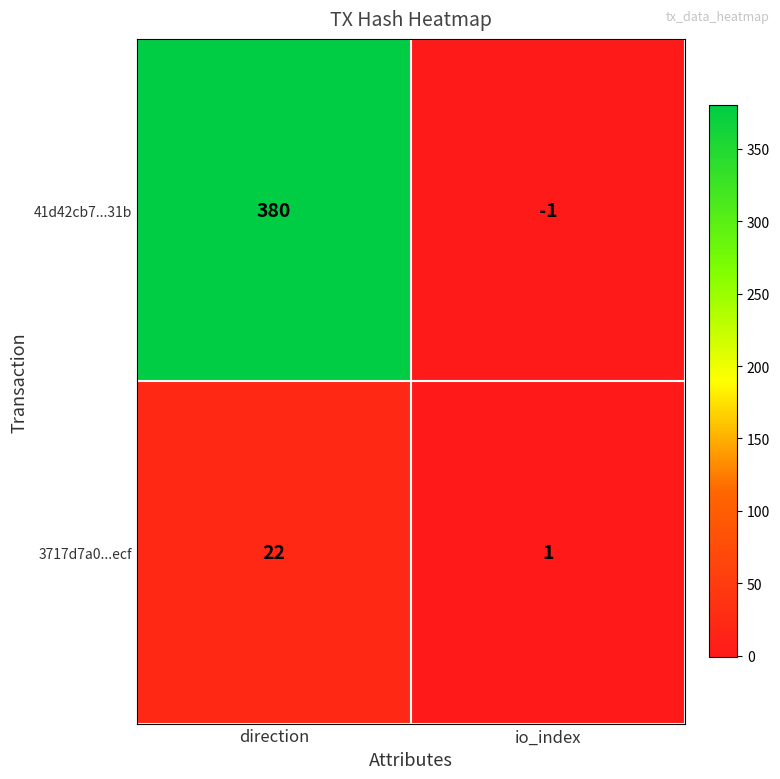

Reading left to right, what are all the values shown in this chart?

41d42cb7...31b: 380	-1
3717d7a0...ecf: 22	1